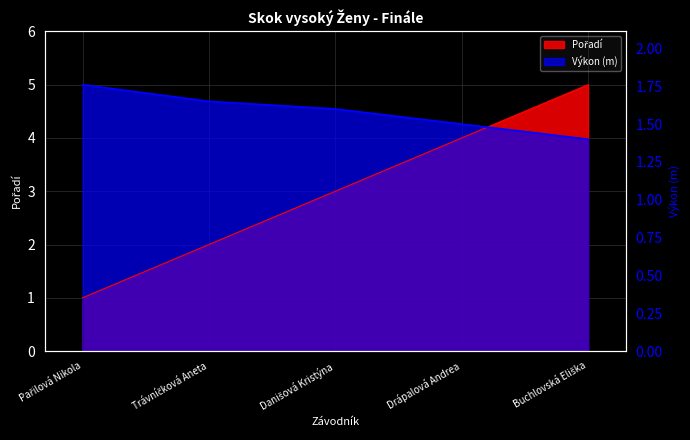

Is it true that Výkon equals 6.7 at Trávníčková Aneta?

False